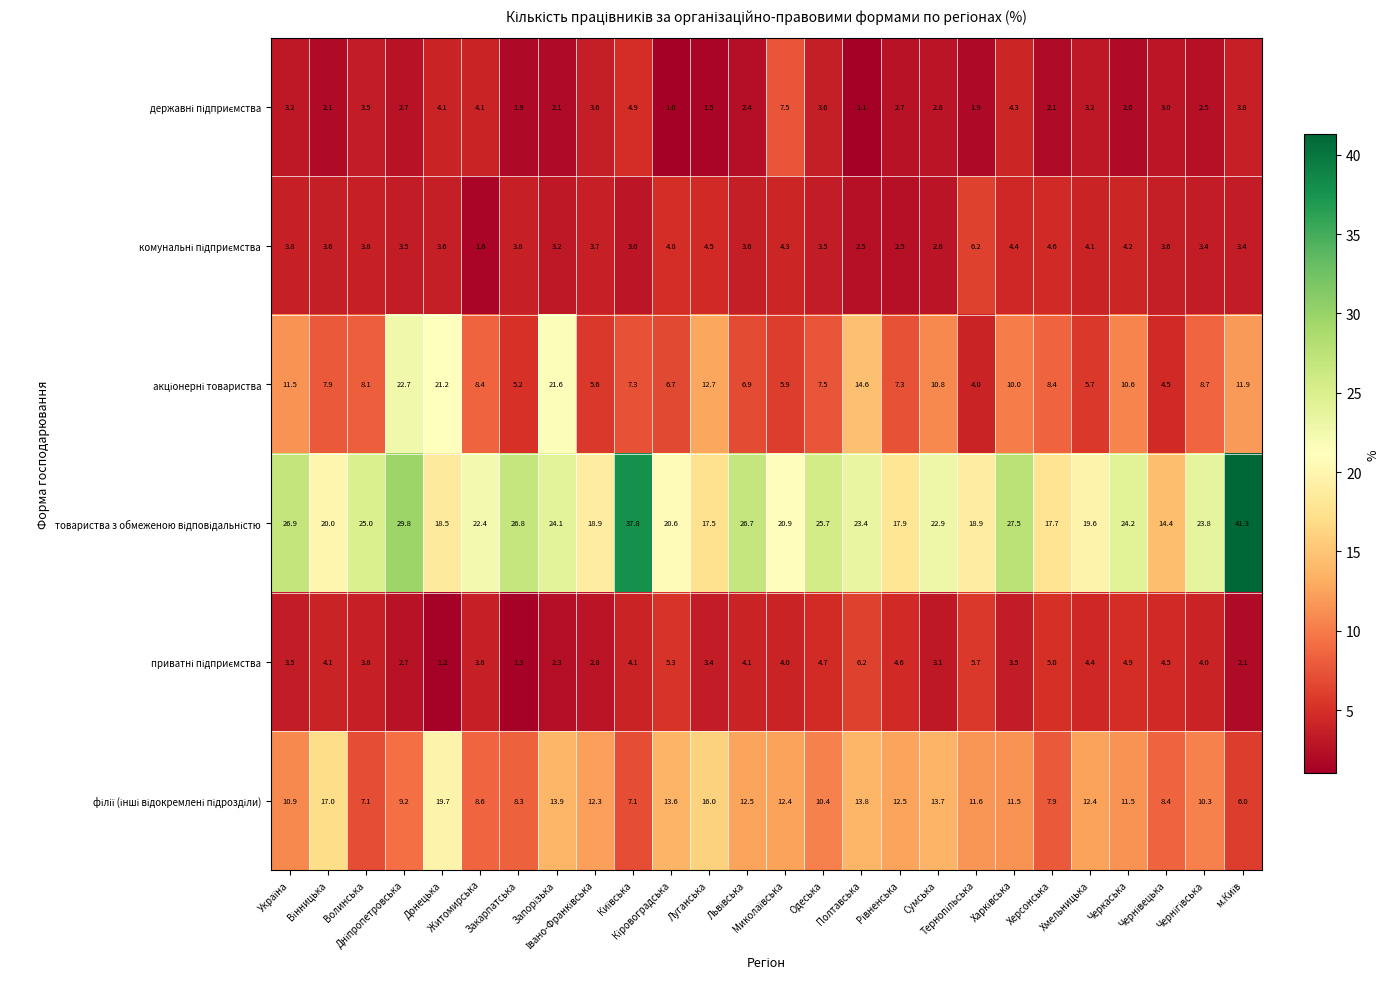

At how many categories does at least one series exceed 21?

16